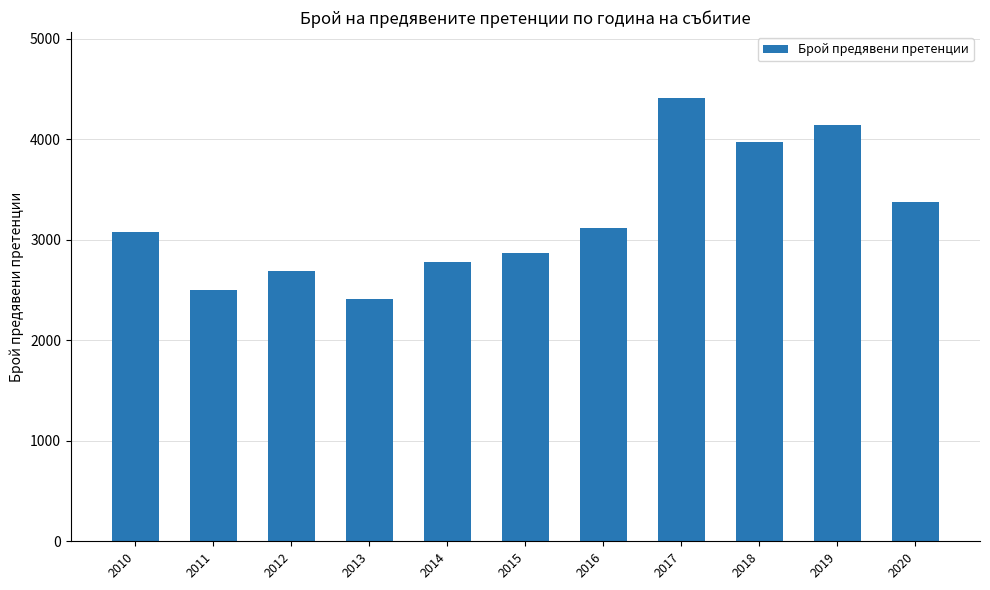

What is the difference between the maximum and minimum values?

1998.1